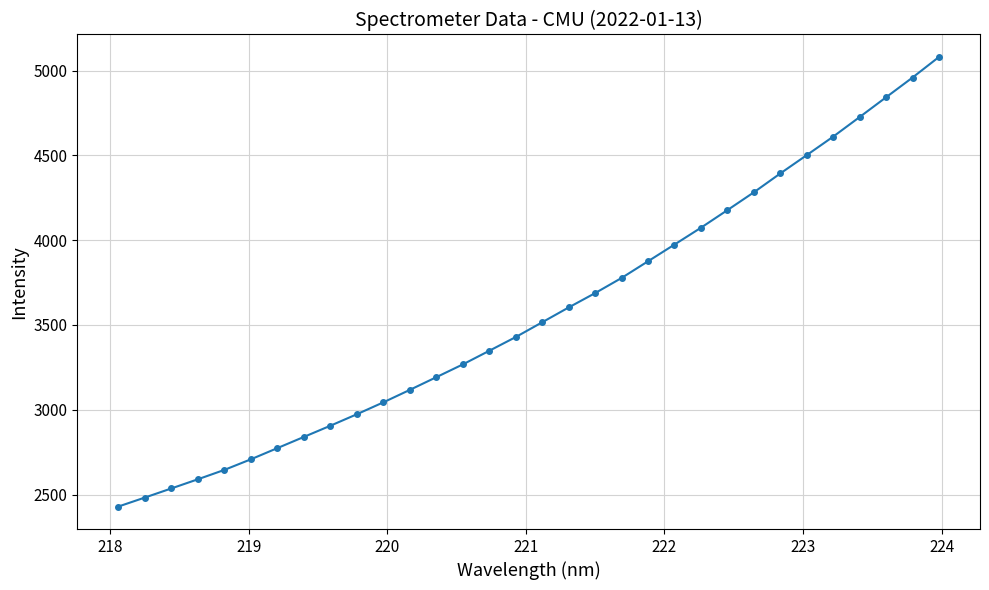

What is the maximum value shown in the chart?

5081.1